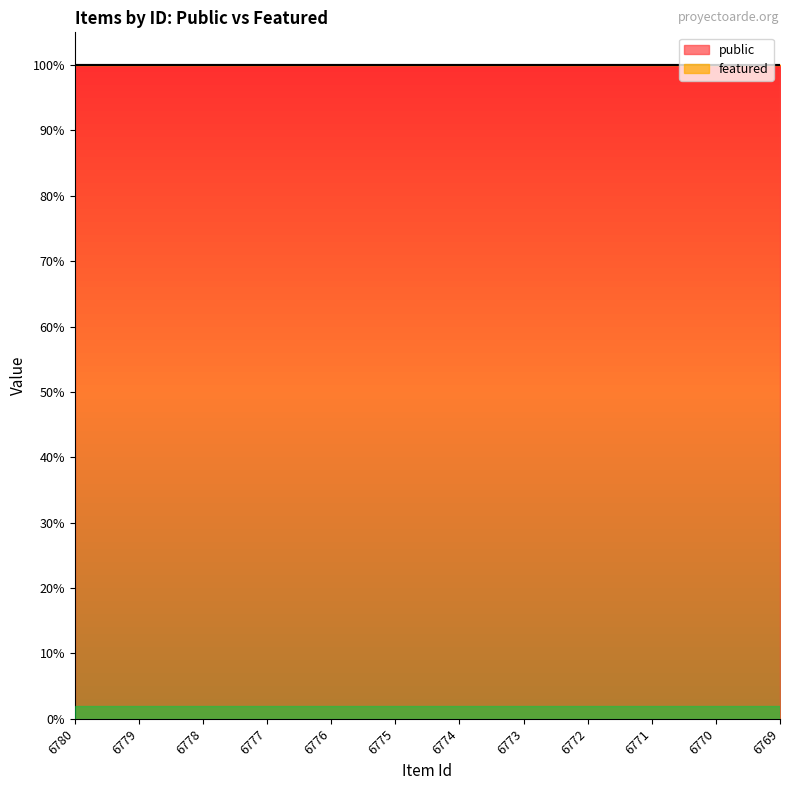

Reading left to right, extract all data points from this chart.

public: 1	1	1	1	1	1	1	1	1	1	1	1
featured: 0	0	0	0	0	0	0	0	0	0	0	0